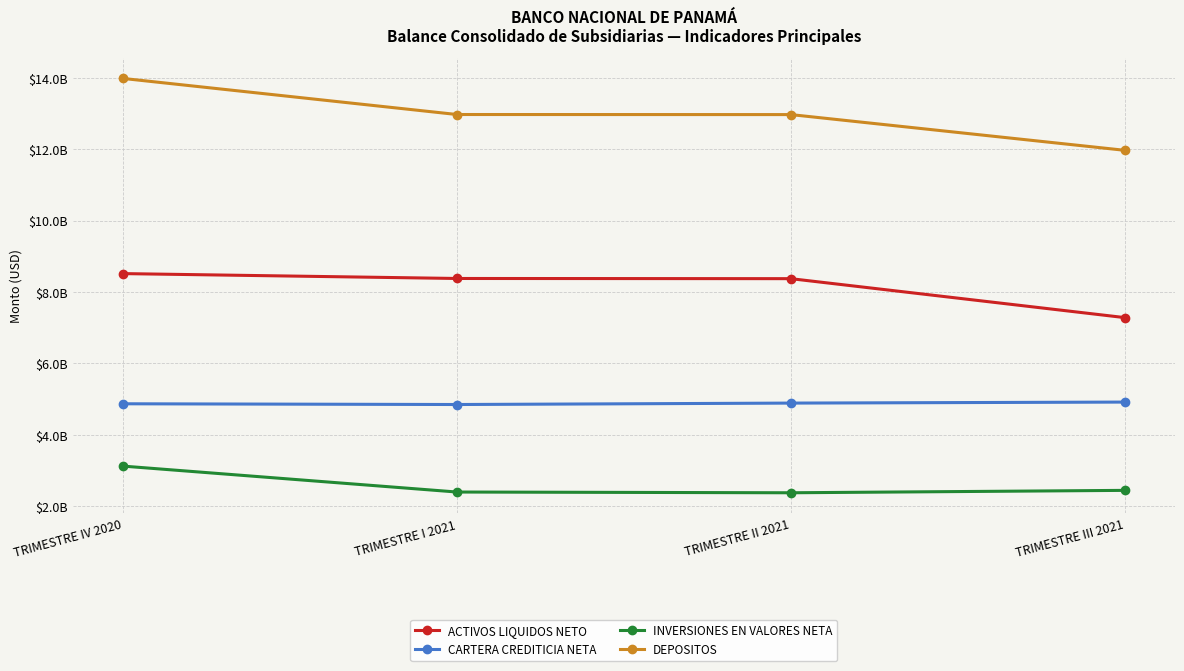

Which has a higher value, TRIMESTRE II 2021 or TRIMESTRE III 2021?

TRIMESTRE II 2021